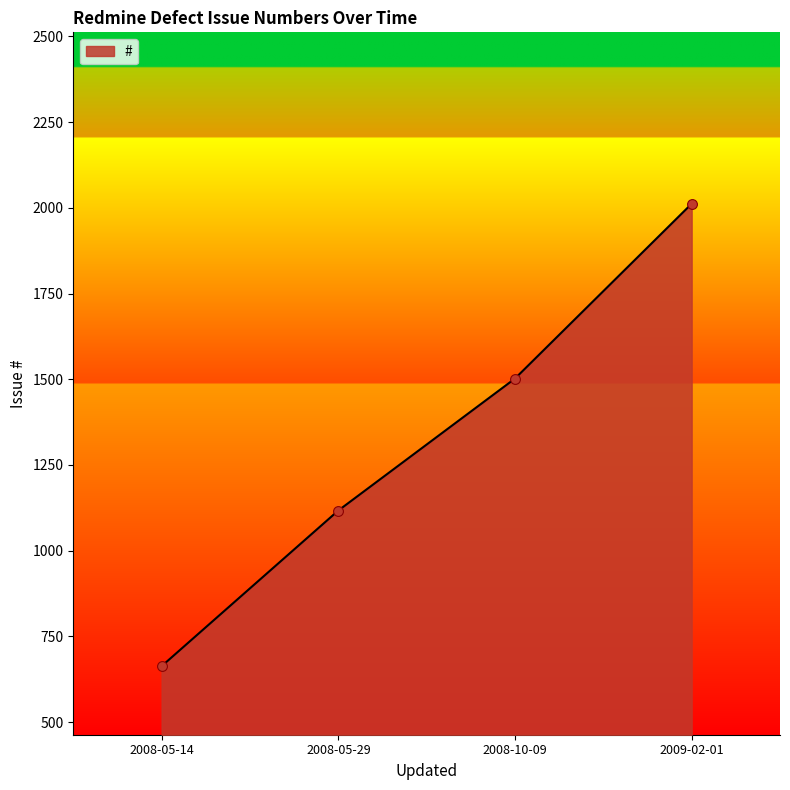

What is the ratio of the value at 2008-05-14 to the value at 2008-10-09?

0.4